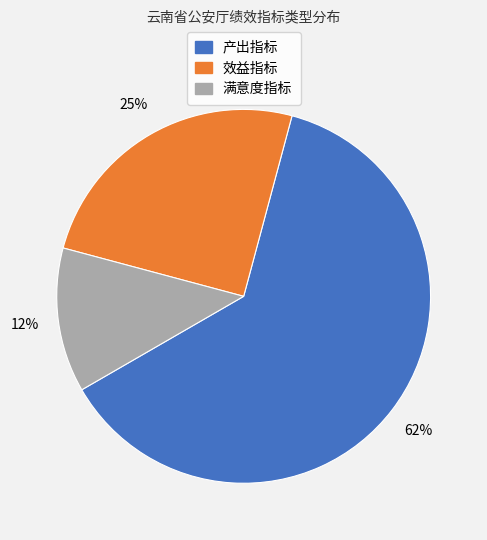

Which slice is the largest?

产出指标